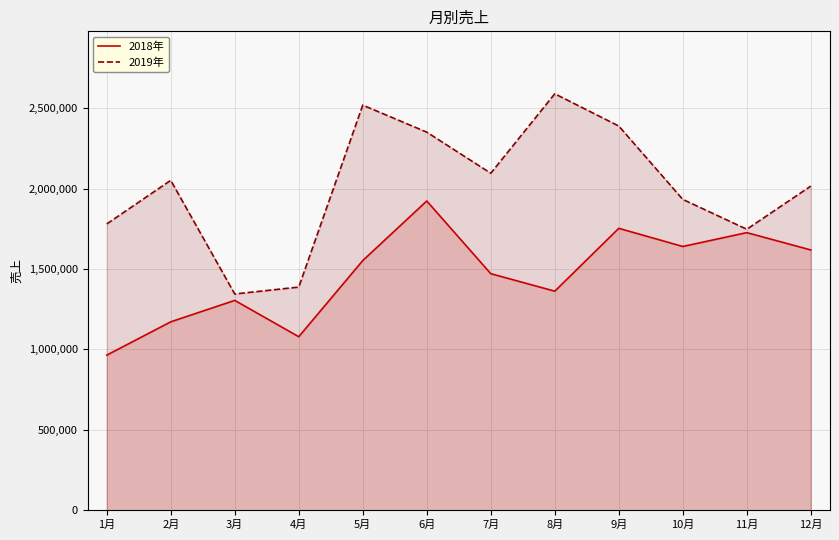

What is the difference between the second highest and second lowest values in the 2019年 series?

1131860